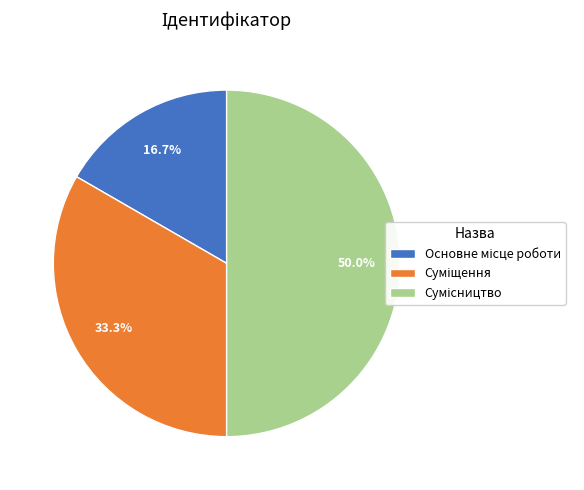

What is the ratio of the value at Основне місце роботи to the value at Суміщення?

0.5